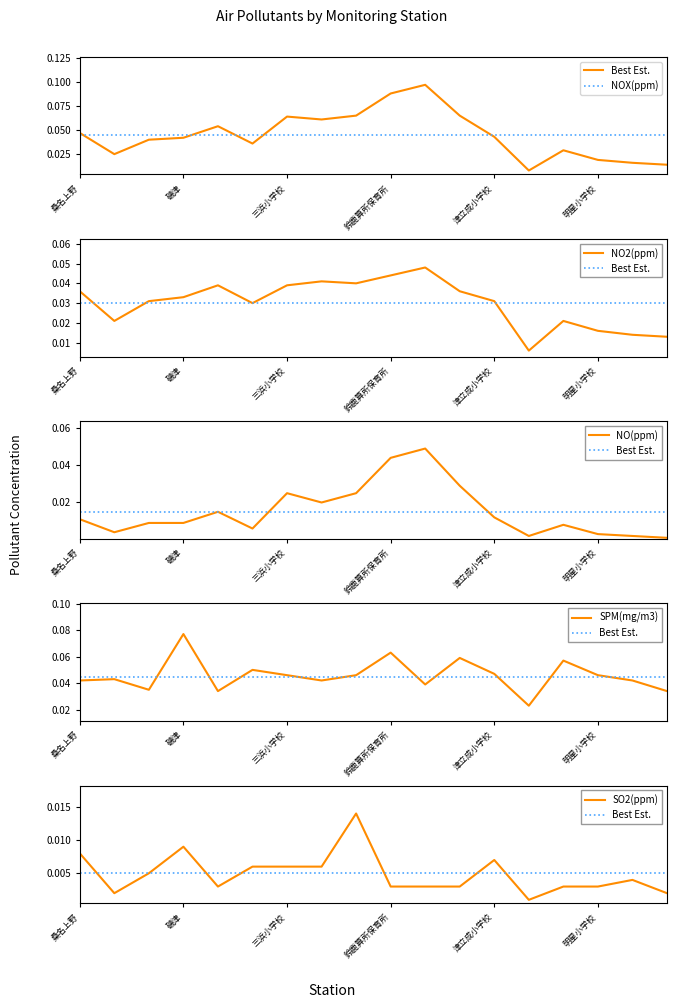

Where is NOX(ppm) nearest to the value 0?

林業研究所